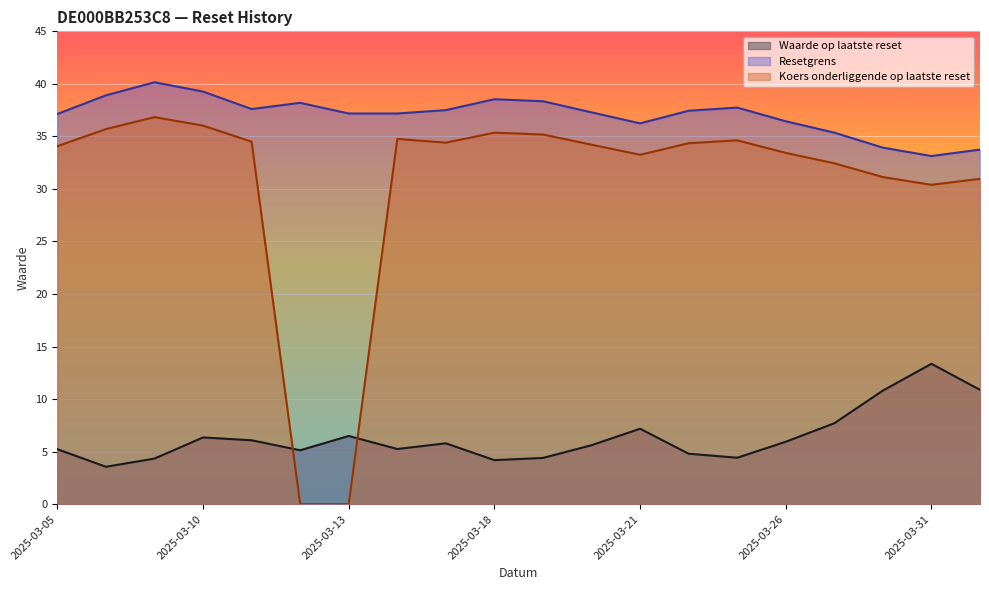

Between 2025-03-05 and 2025-03-14, which is larger?

2025-03-14